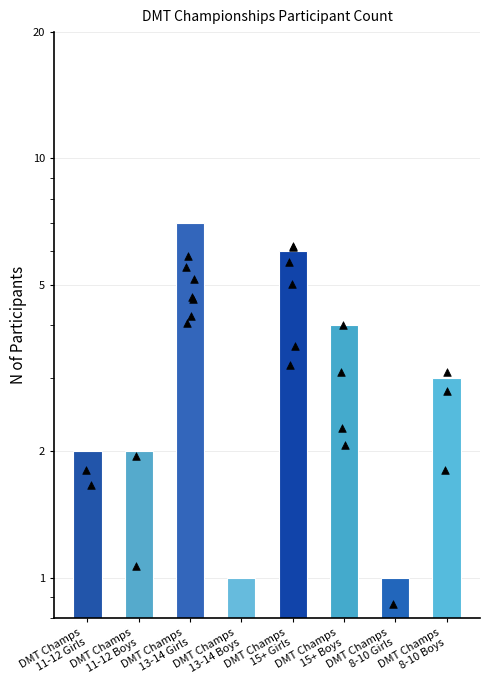

What is the change in value from DMT Champs
11-12 Boys to DMT Champs
13-14 Girls?

+5